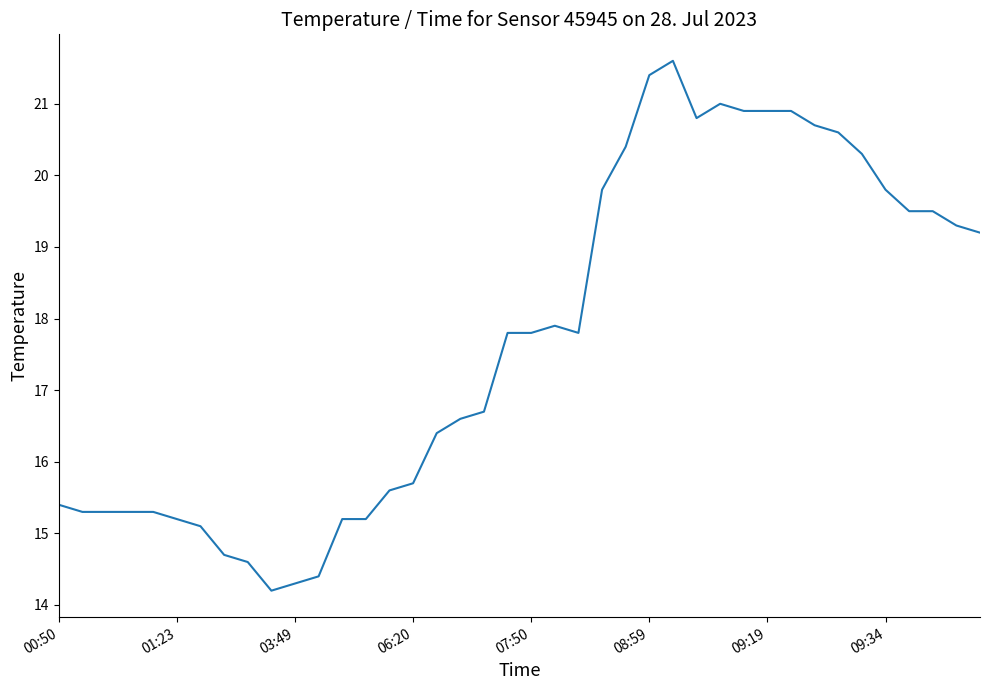

What is the minimum value shown in the chart?

14.2